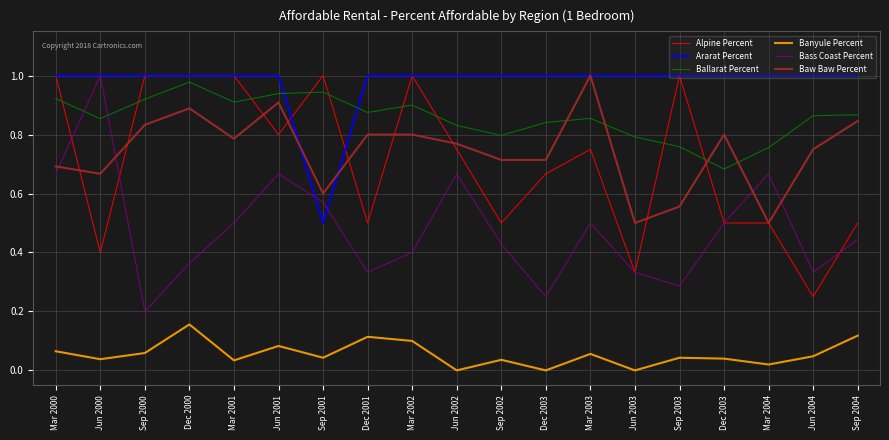

At which label does Ararat Percent reach its peak?

Mar 2000